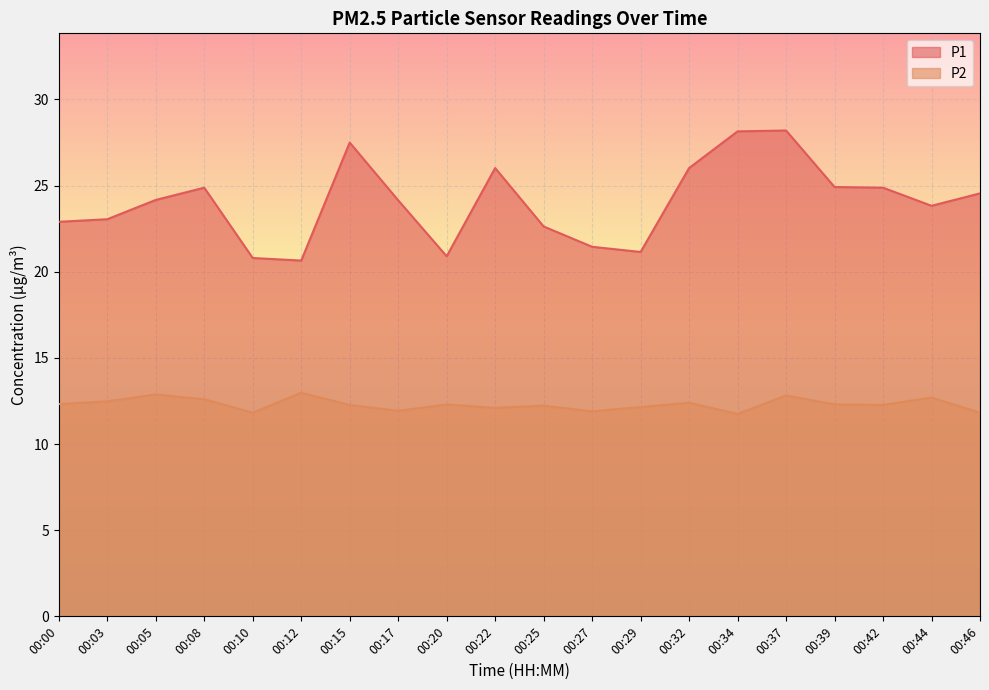

At which label is P2 closest to 12?

00:17